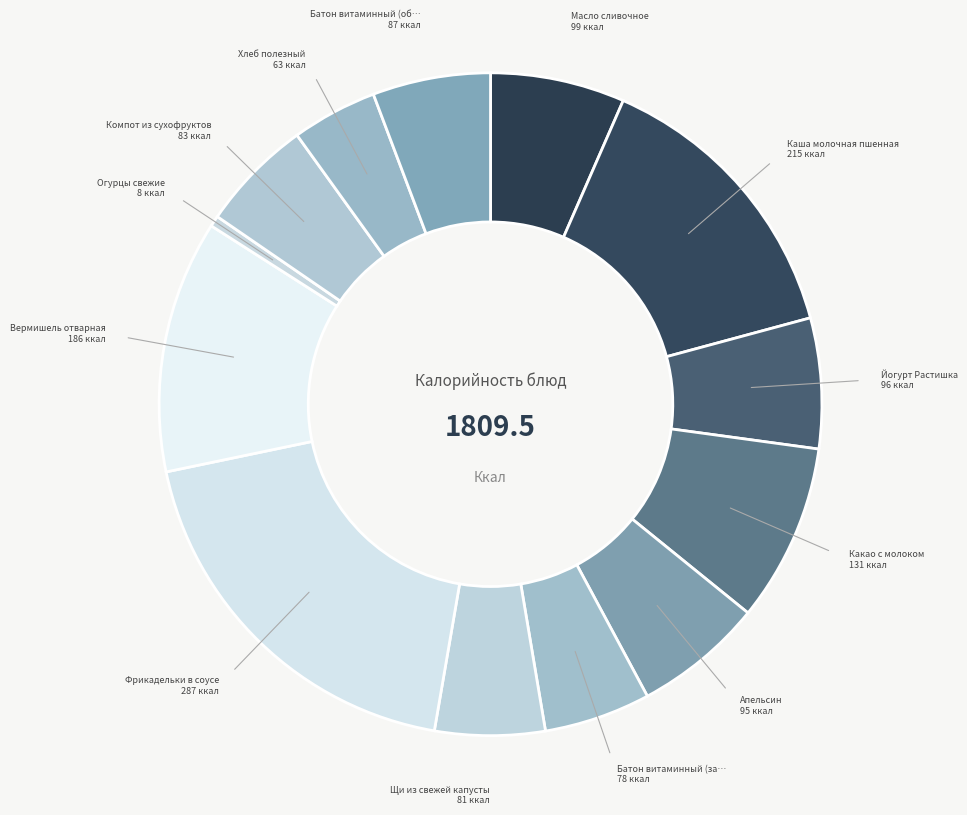

How many slices are in this pie chart?

13